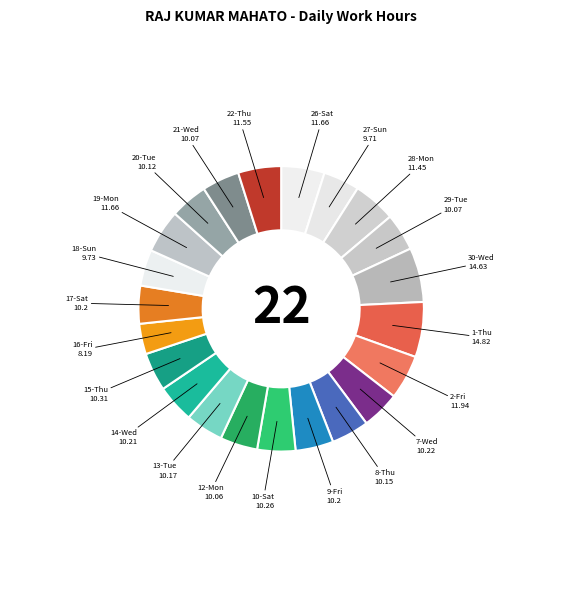

Count the number of slices in the pie.

22